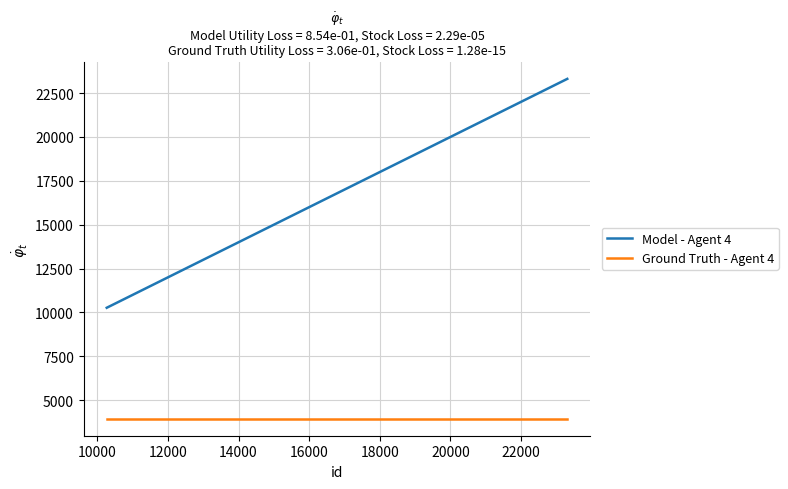

True or false: Ground Truth - Agent 4 and Model - Agent 4 intersect in this chart.

False